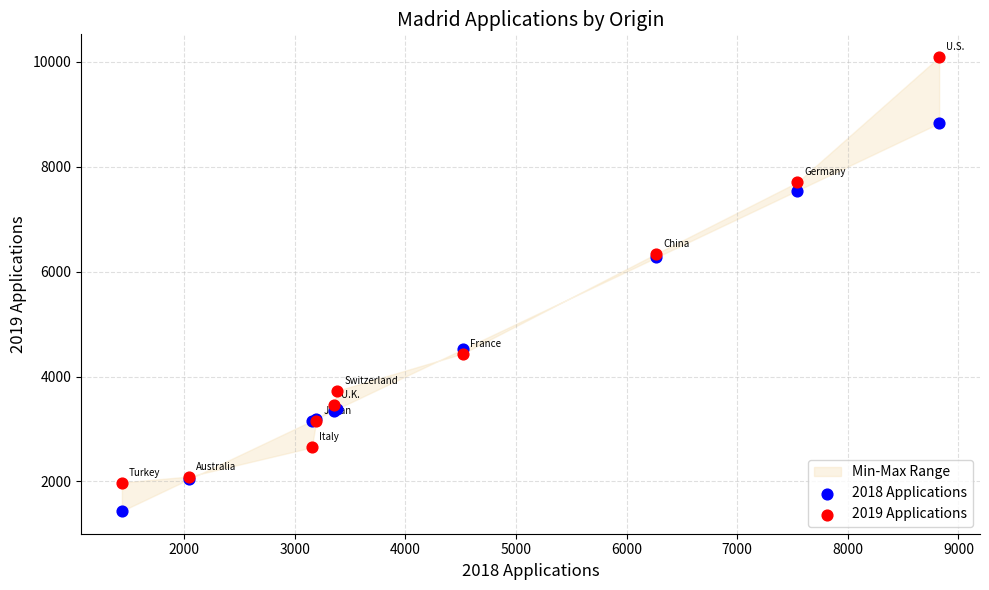

Which series reaches the minimum Y coordinate?

2018 Applications